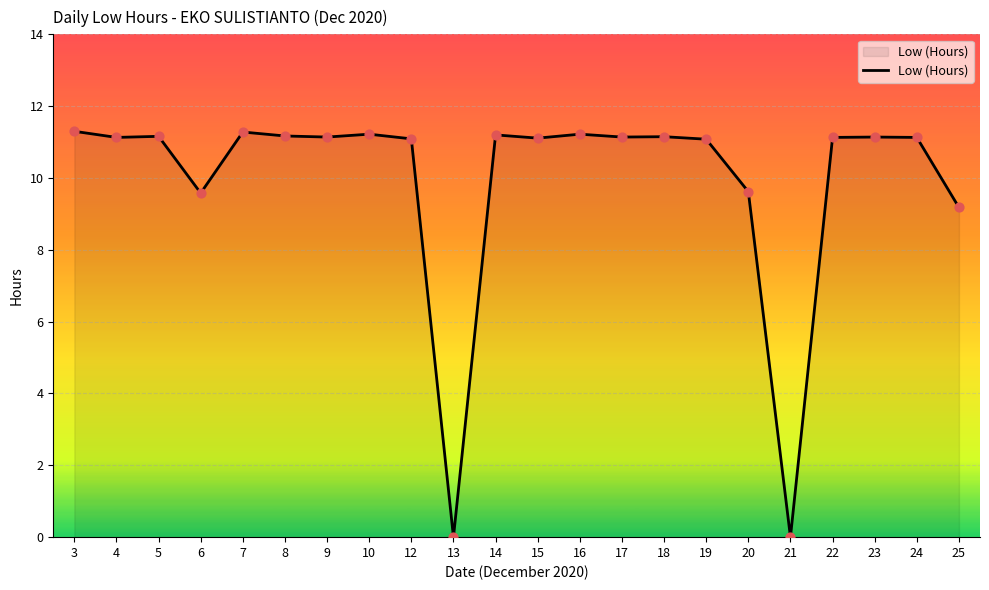

Approximately how many times larger is the value at 14 compared to 9?

1.0